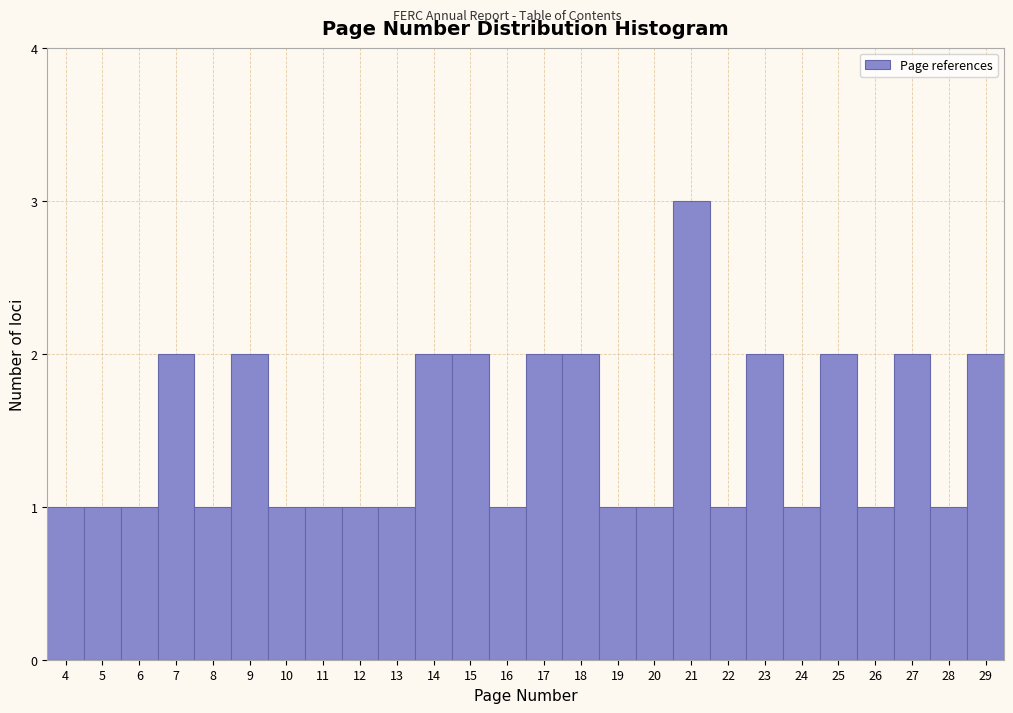

Reading left to right, transcribe this chart: for each bar, give the range it covers on the x-axis and its height. The values are not printed on the chart, so give them approximately, as read against the axis.

3.5 to 4.5: 1
4.5 to 5.5: 1
5.5 to 6.5: 1
6.5 to 7.5: 2
7.5 to 8.5: 1
8.5 to 9.5: 2
9.5 to 10.5: 1
10.5 to 11.5: 1
11.5 to 12.5: 1
12.5 to 13.5: 1
13.5 to 14.5: 2
14.5 to 15.5: 2
15.5 to 16.5: 1
16.5 to 17.5: 2
17.5 to 18.5: 2
18.5 to 19.5: 1
19.5 to 20.5: 1
20.5 to 21.5: 3
21.5 to 22.5: 1
22.5 to 23.5: 2
23.5 to 24.5: 1
24.5 to 25.5: 2
25.5 to 26.5: 1
26.5 to 27.5: 2
27.5 to 28.5: 1
28.5 to 29.5: 2